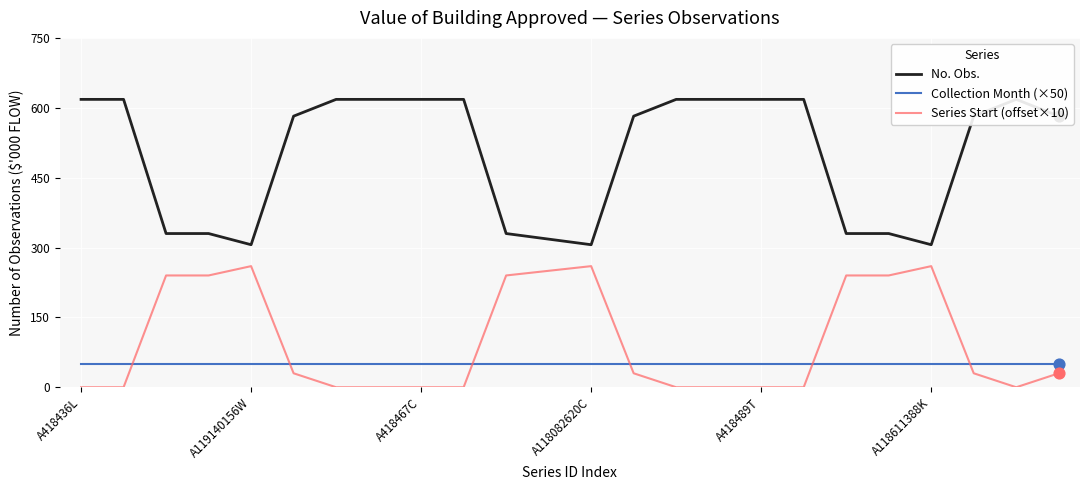

Which series reaches the maximum Y coordinate?

No. Obs.